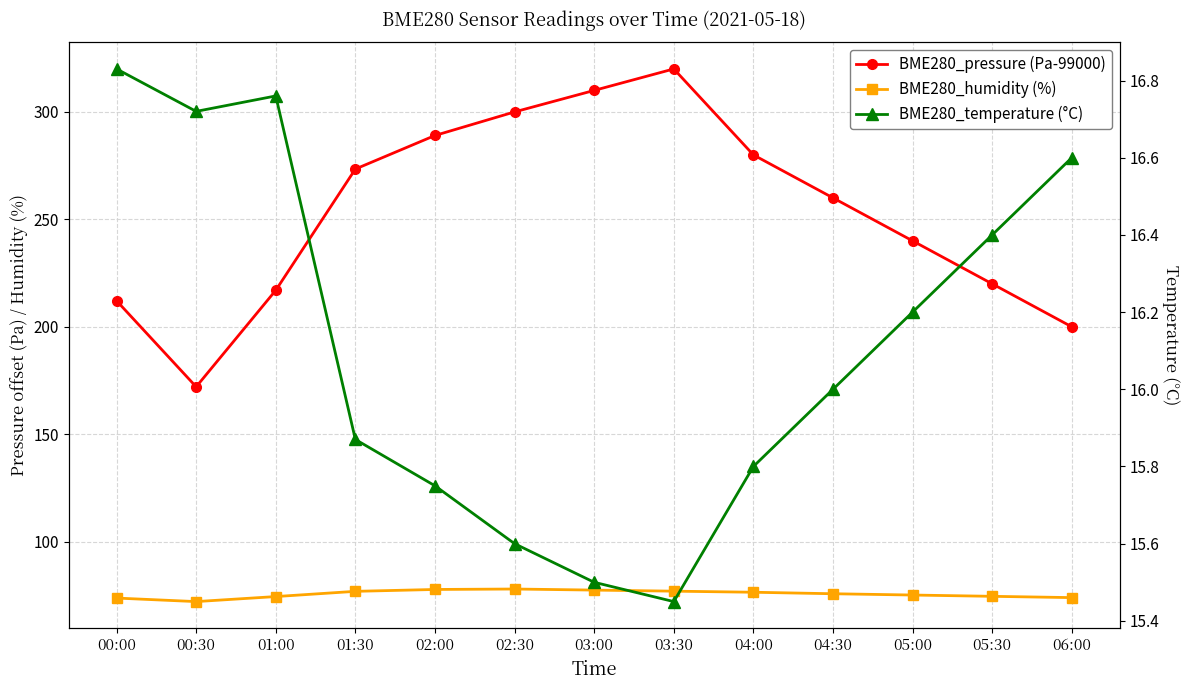

In BME280_humidity (%), how many points are higher than both neighbors (excluding endpoints)?

1